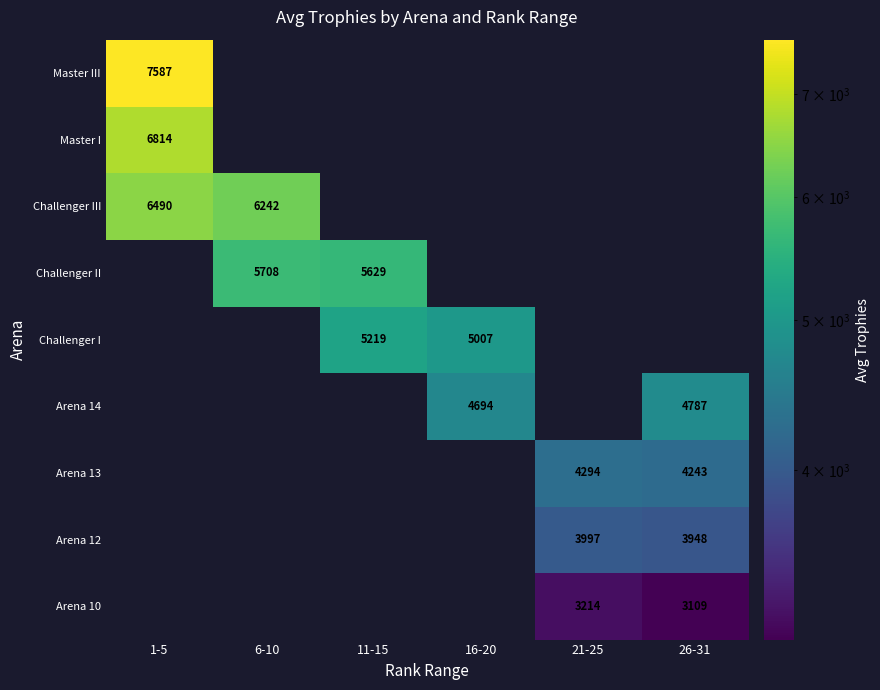

List the series in order of their overall mean, highest first.

Master III, Master I, Challenger III, Challenger II, Challenger I, Arena 14, Arena 13, Arena 12, Arena 10